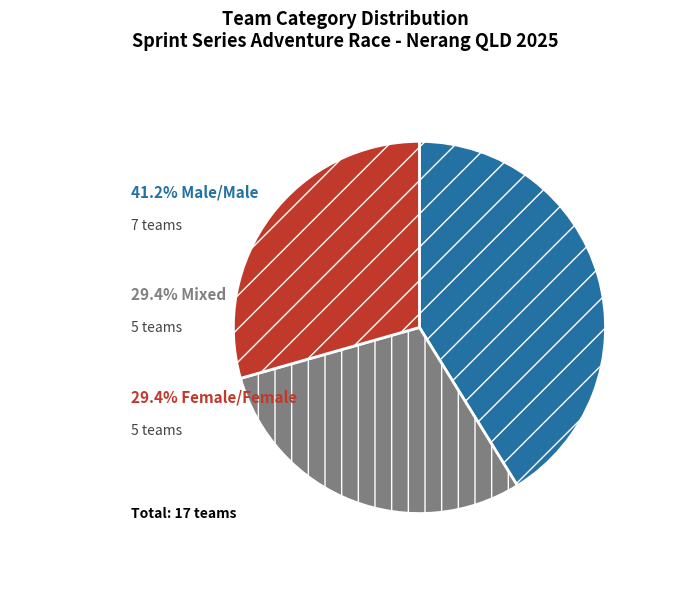

Is there any slice that represents more than half of the pie?

No